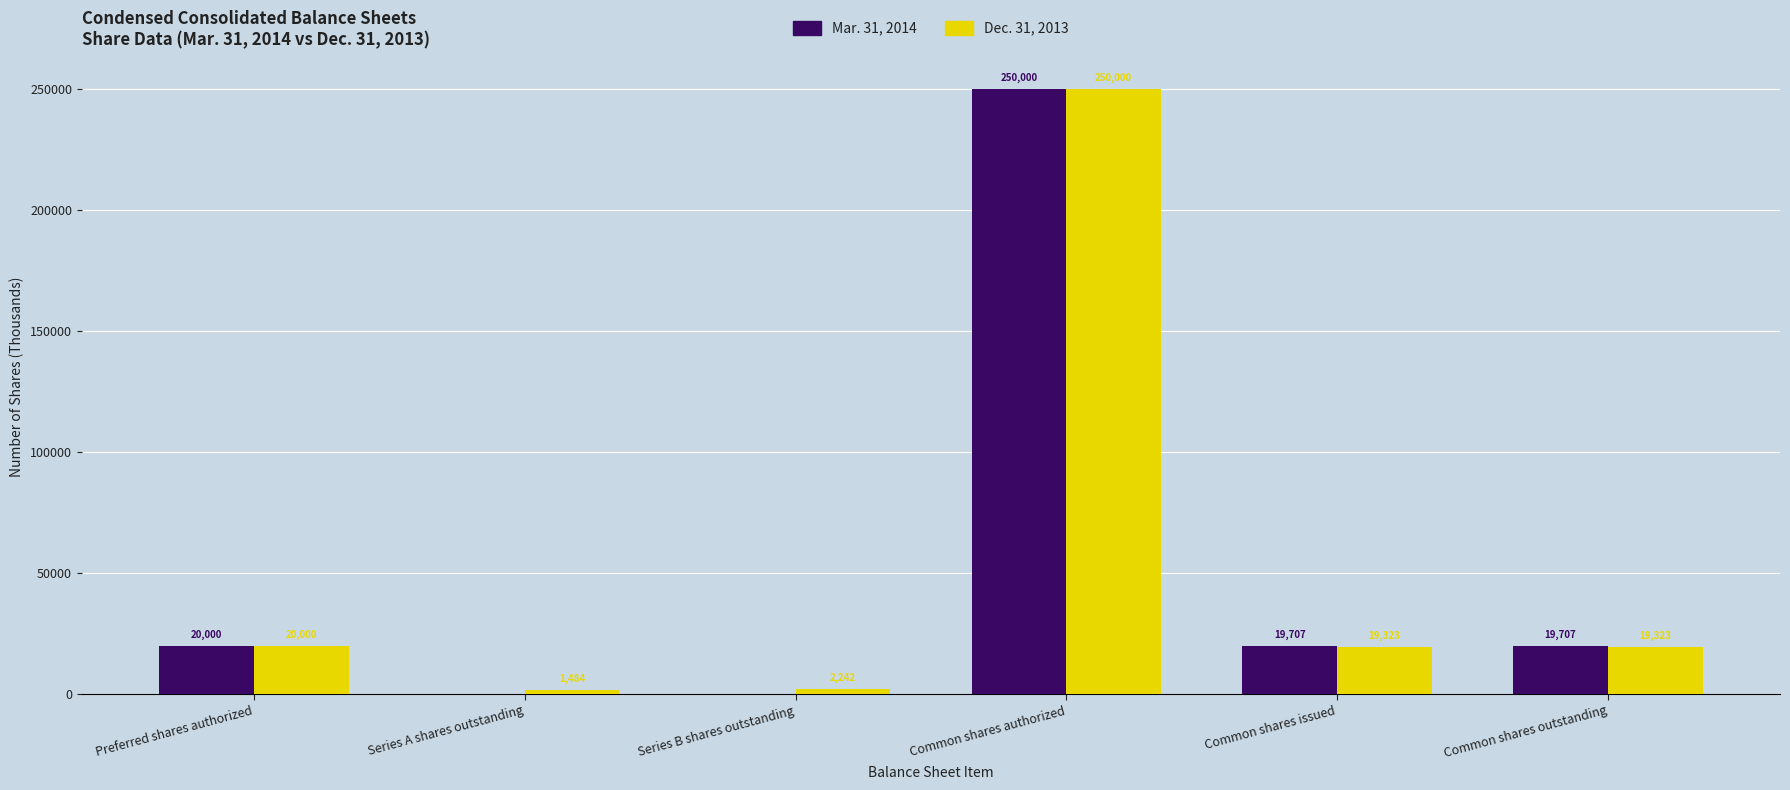

How many groups of bars are there?

6